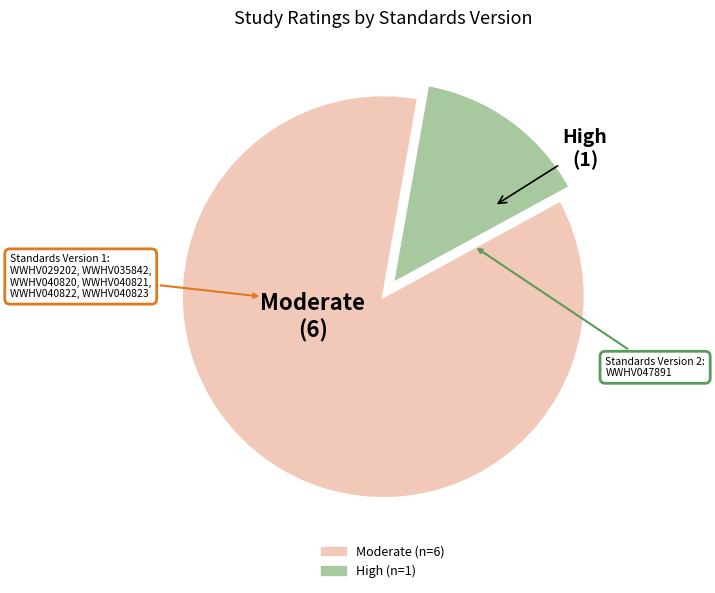

Does any single category account for the majority?

Yes